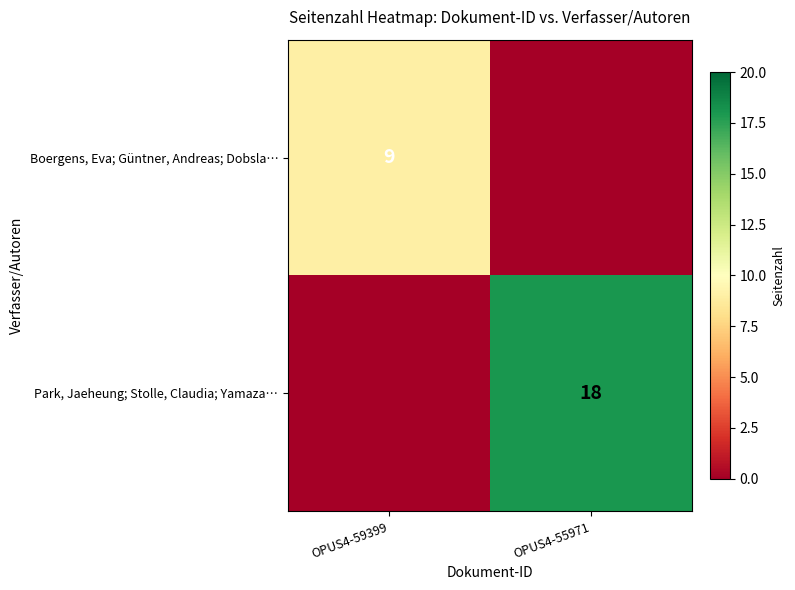

Is it true that Park, Jaeheung; Stolle, Claudia; Yamaza… equals 8 at OPUS4-55971?

False